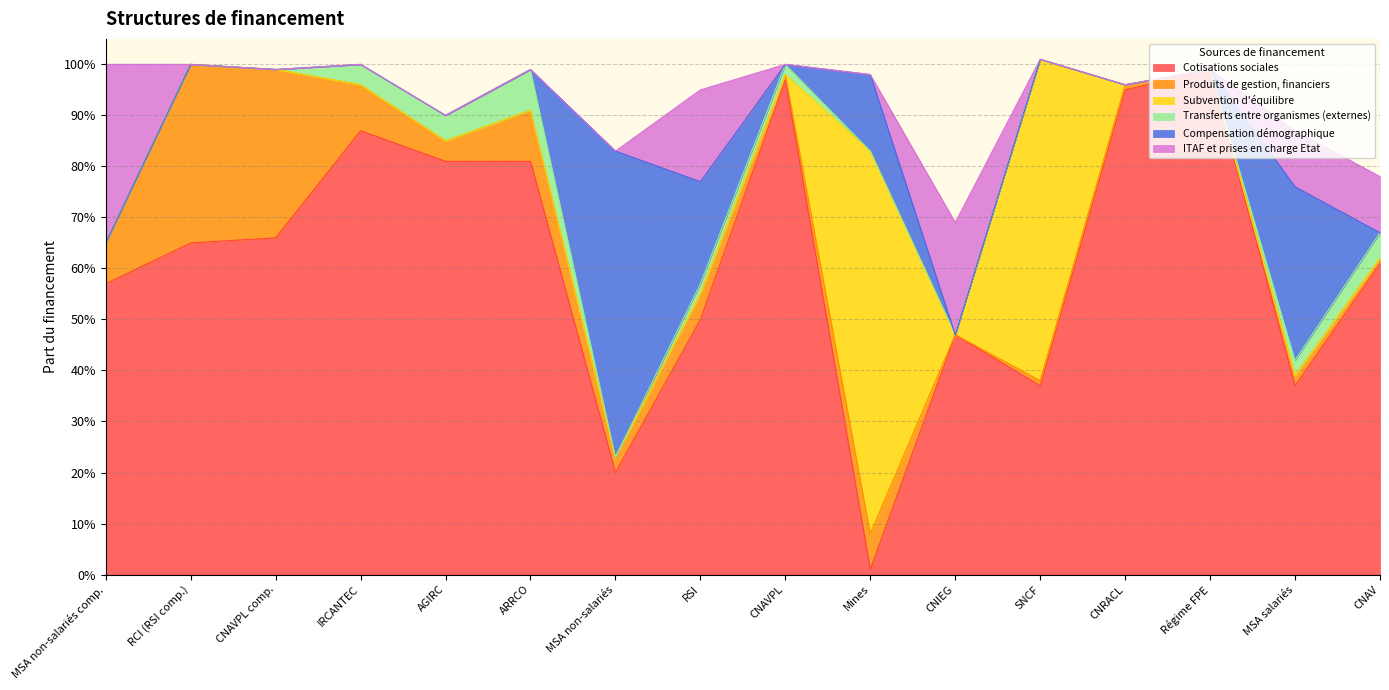

In Cotisations sociales, how many points are higher than both neighbors (excluding endpoints)?

4